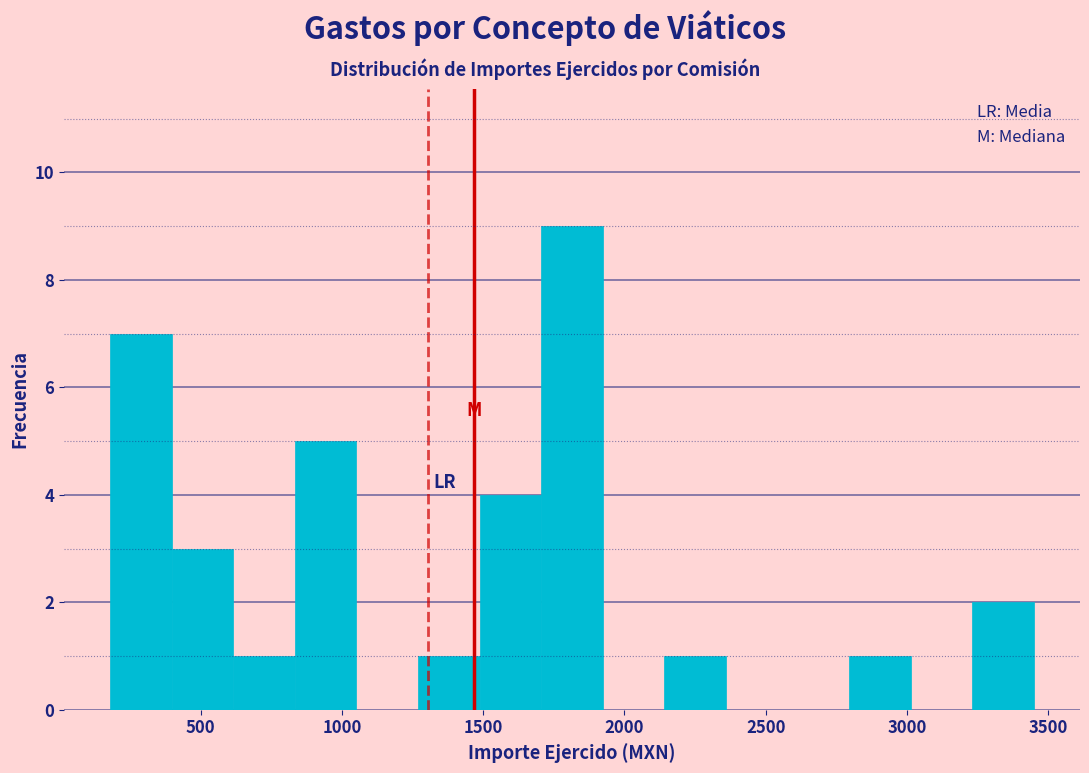

Reading left to right, transcribe this chart: for each bar, give the range it covers on the x-axis and its height. Neither the bar edges nor the heights are printed on the chart, so give them approximately, as read against the axes.

200 to 400: 7
400 to 600: 3
600 to 850: 1
850 to 1050: 5
1050 to 1250: 0
1250 to 1500: 1
1500 to 1700: 4
1700 to 1900: 9
1900 to 2150: 0
2150 to 2350: 1
2350 to 2600: 0
2600 to 2800: 0
2800 to 3000: 1
3000 to 3250: 0
3250 to 3450: 2